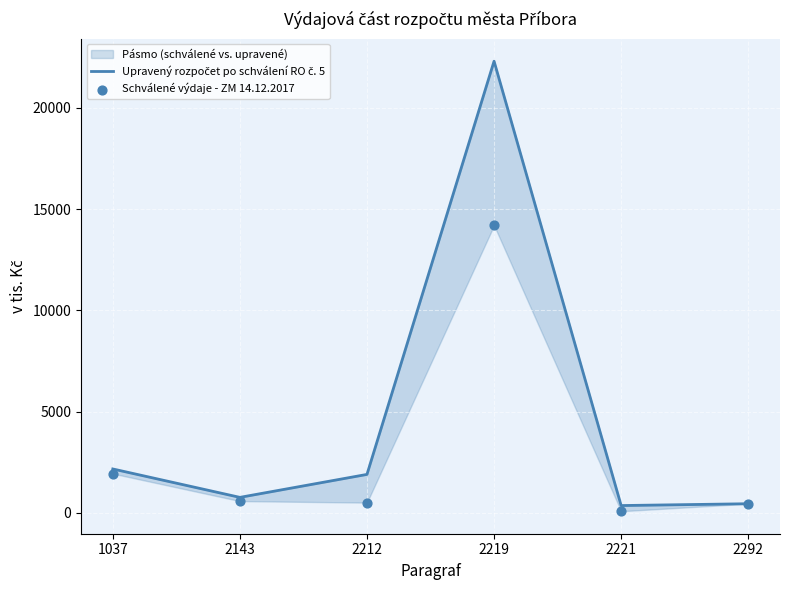

At which category is the sum across all series the highest?

2219